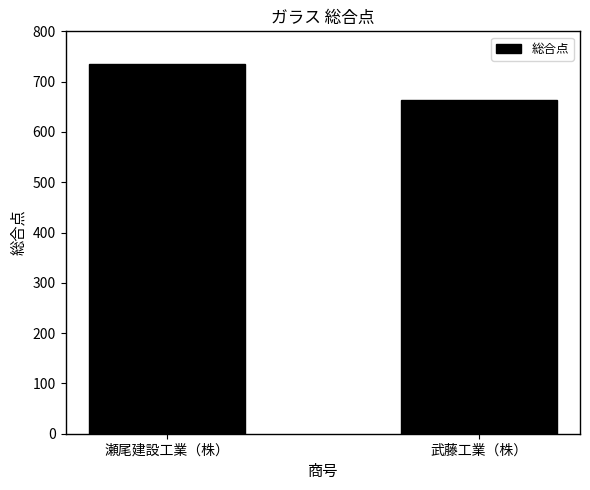

Reading left to right, what are all the values shown in this chart?

瀬尾建設工業（株）=735	武藤工業（株）=663